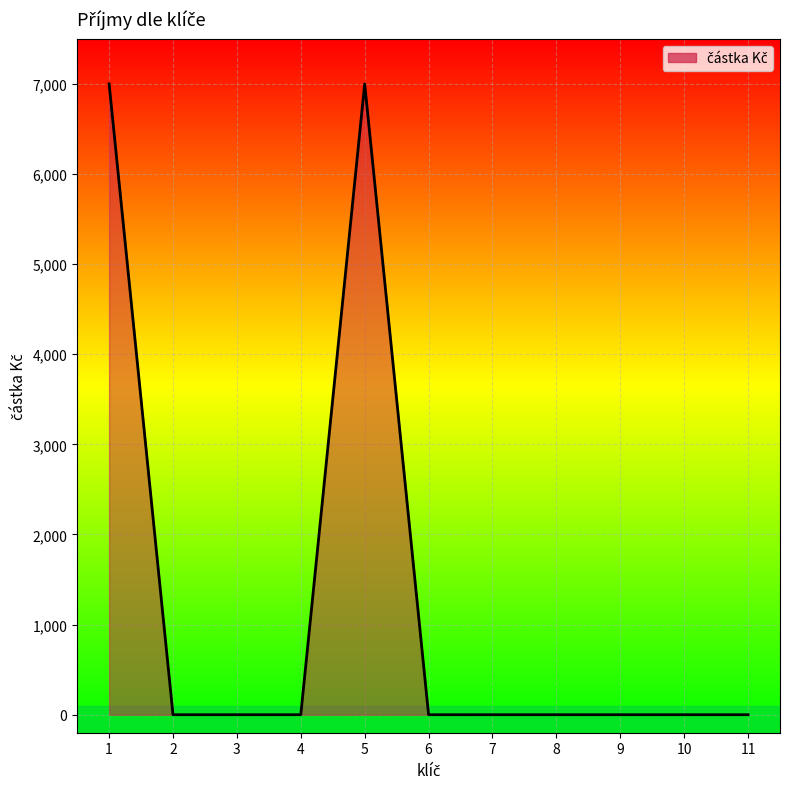

How many categories are shown in the chart?

11